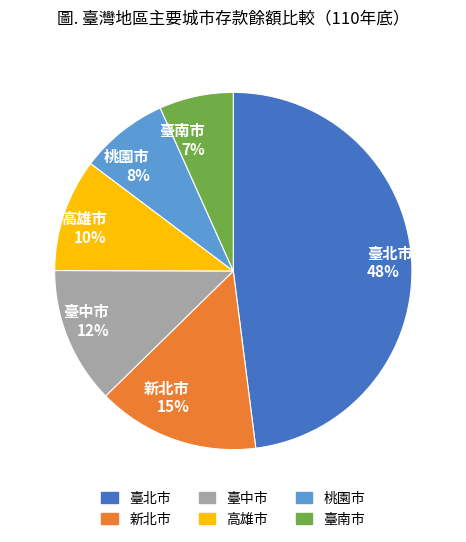

Between 新北市 and 臺北市, which is larger?

臺北市